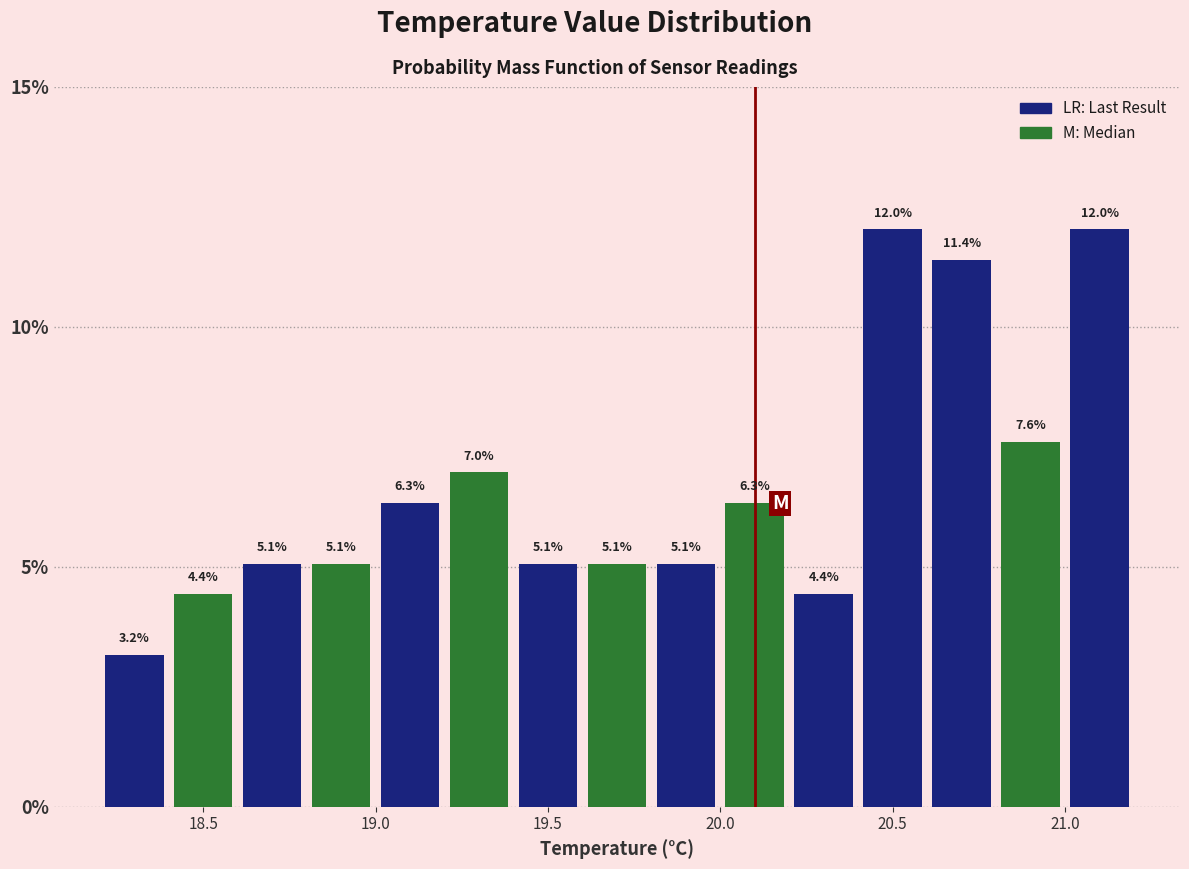

Reading left to right, transcribe this chart: for each bar, give the range it covers on the x-axis and its height.

18.2 to 18.4: 3.2
18.4 to 18.6: 4.4
18.6 to 18.8: 5.1
18.8 to 19.0: 5.1
19.0 to 19.2: 6.3
19.2 to 19.4: 7.0
19.4 to 19.6: 5.1
19.6 to 19.8: 5.1
19.8 to 20.0: 5.1
20.0 to 20.2: 6.3
20.2 to 20.4: 4.4
20.4 to 20.6: 12.0
20.6 to 20.8: 11.4
20.8 to 21.0: 7.6
21.0 to 21.2: 12.0